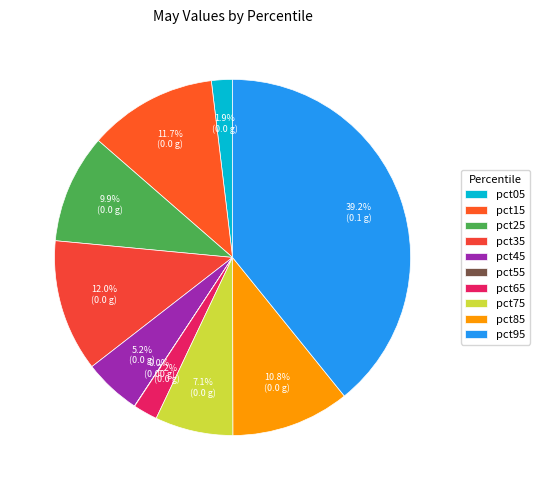

How much of the chart is everything except pct15?

88.3%